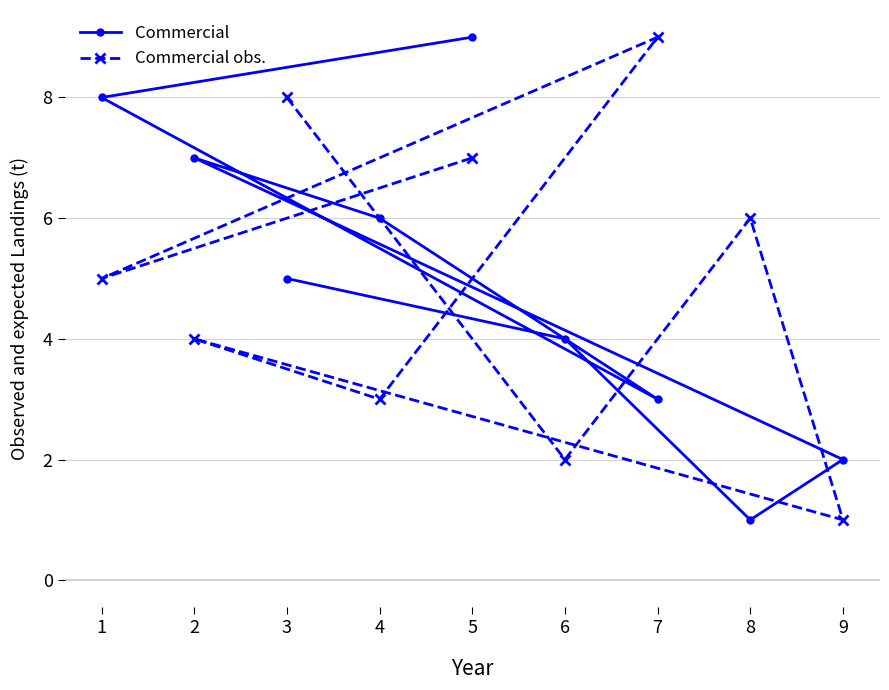

The value of Commercial at 3 is 7. True or false?

False